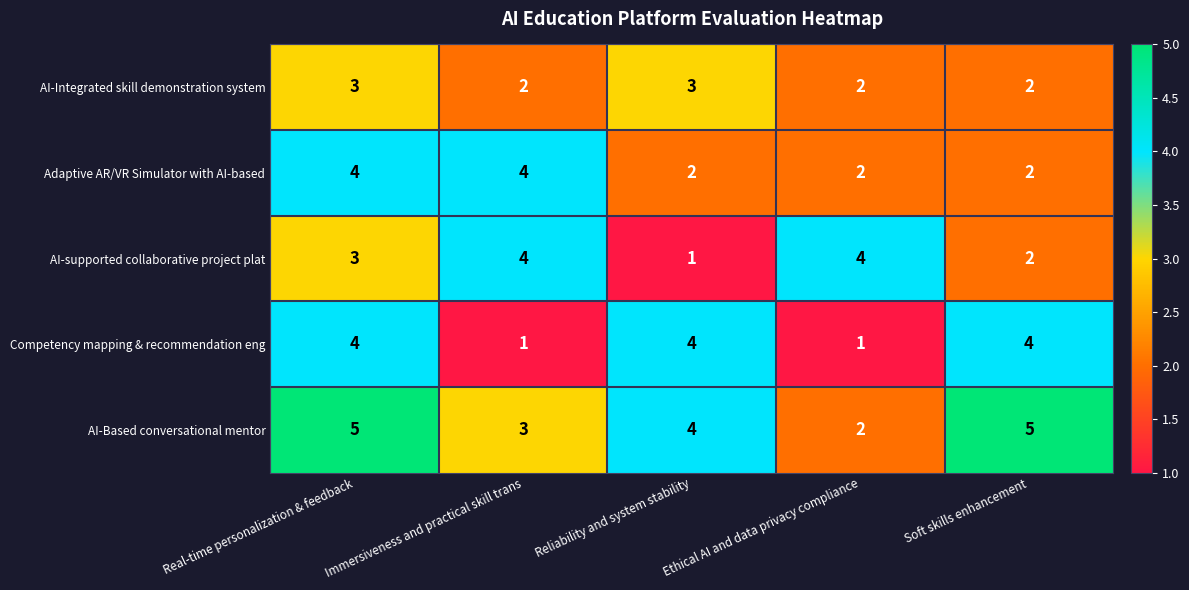

What is the sum of all AI-Based conversational mentor values?

19